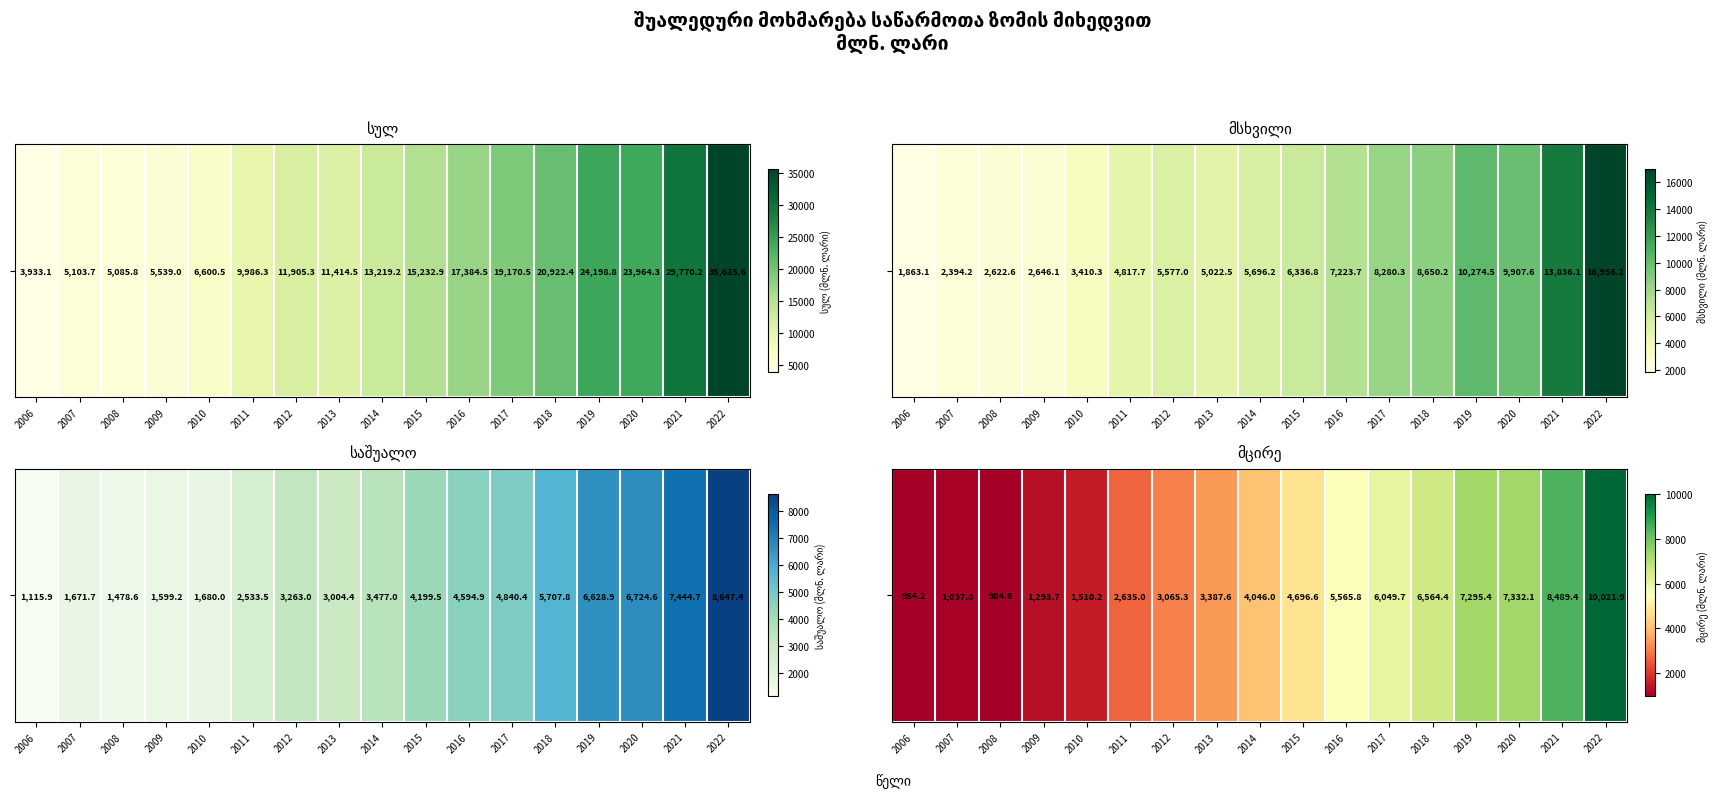

Rank the categories by value from lowest to highest.

2006, 2008, 2007, 2009, 2010, 2011, 2012, 2013, 2014, 2015, 2016, 2017, 2018, 2019, 2020, 2021, 2022